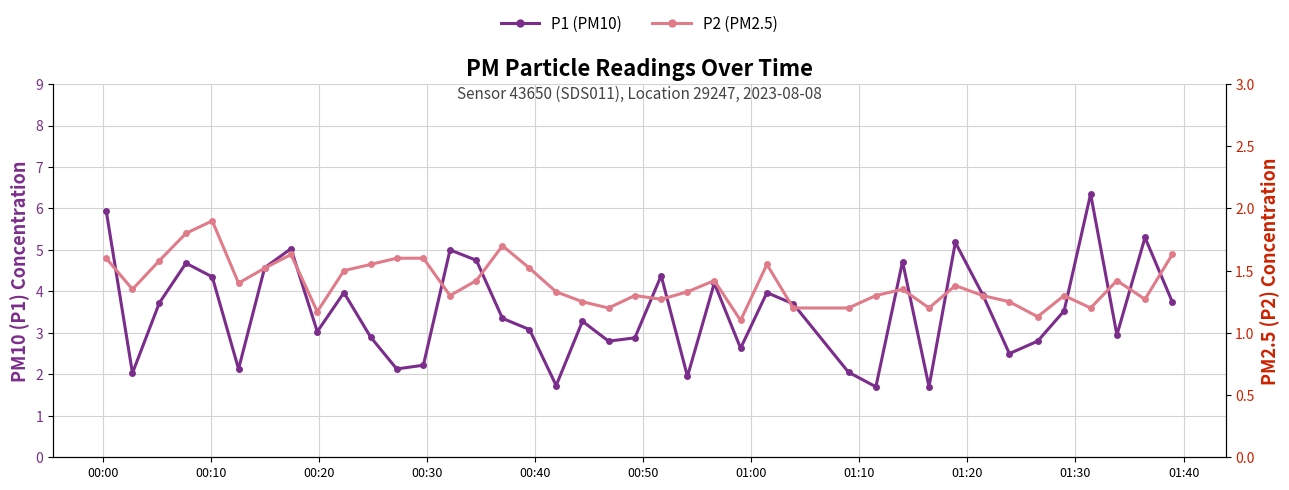

Is the value of P2 at 25 greater than the value of P1 at 00:40?

No